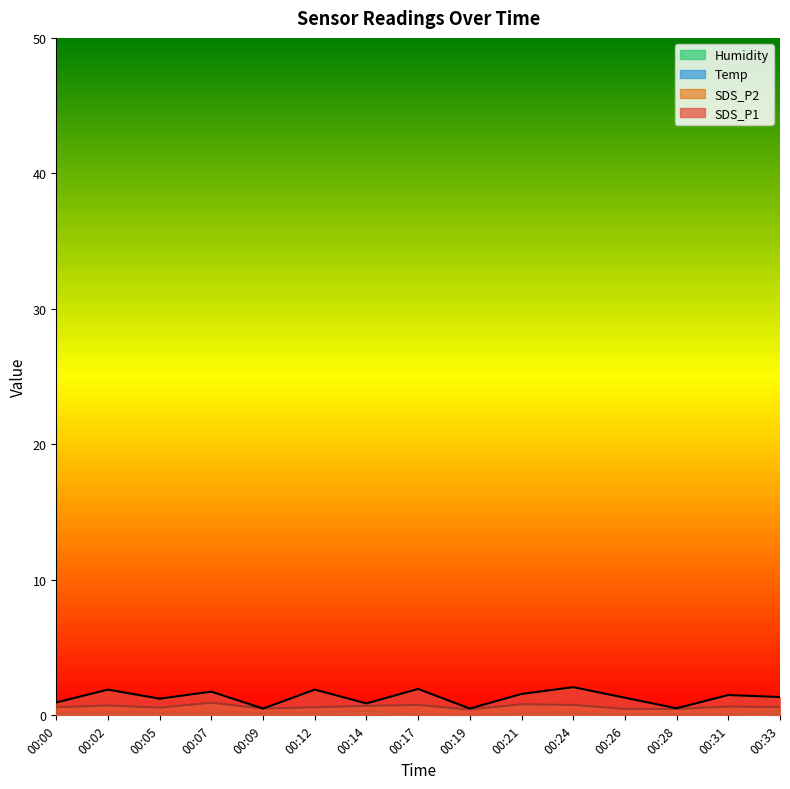

Count the Humidity values in the range 0 to 1.

15